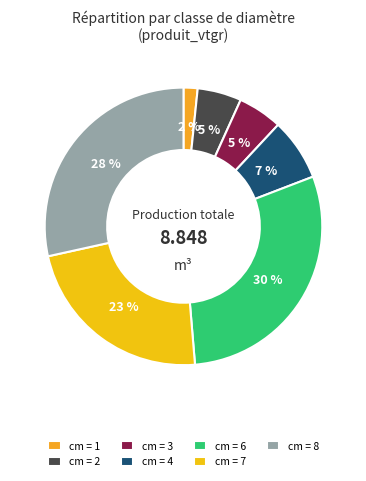

To the nearest percent, what is the difference between the largest and smallest slice percentages?

28%